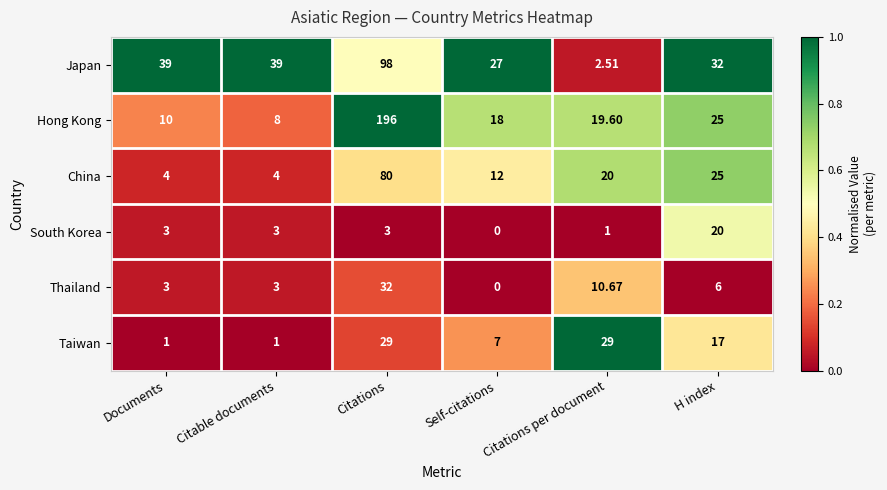

Which series has the largest total across all categories?

Hong Kong